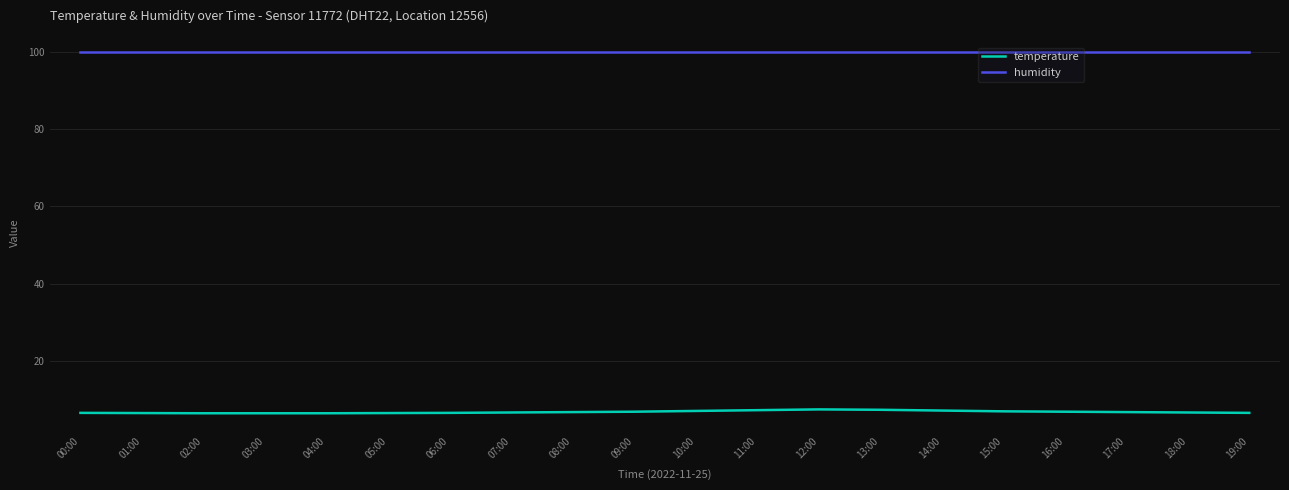

How many categories are shown in the chart?

20